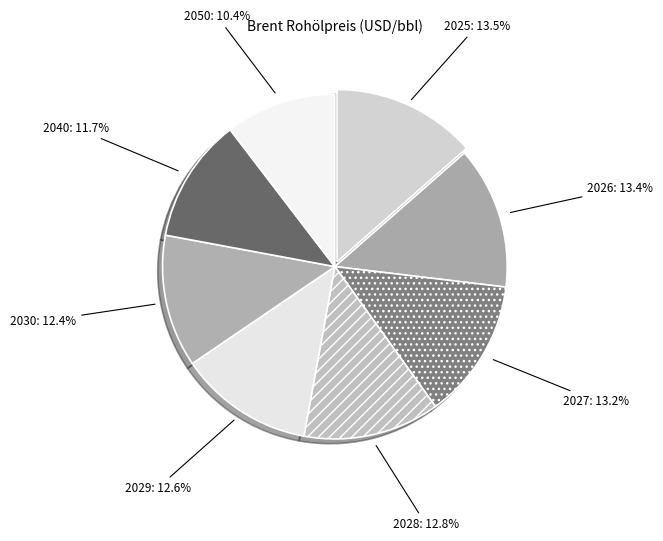

To the nearest percent, what is the combined percentage of 2030 and 2029?

25%